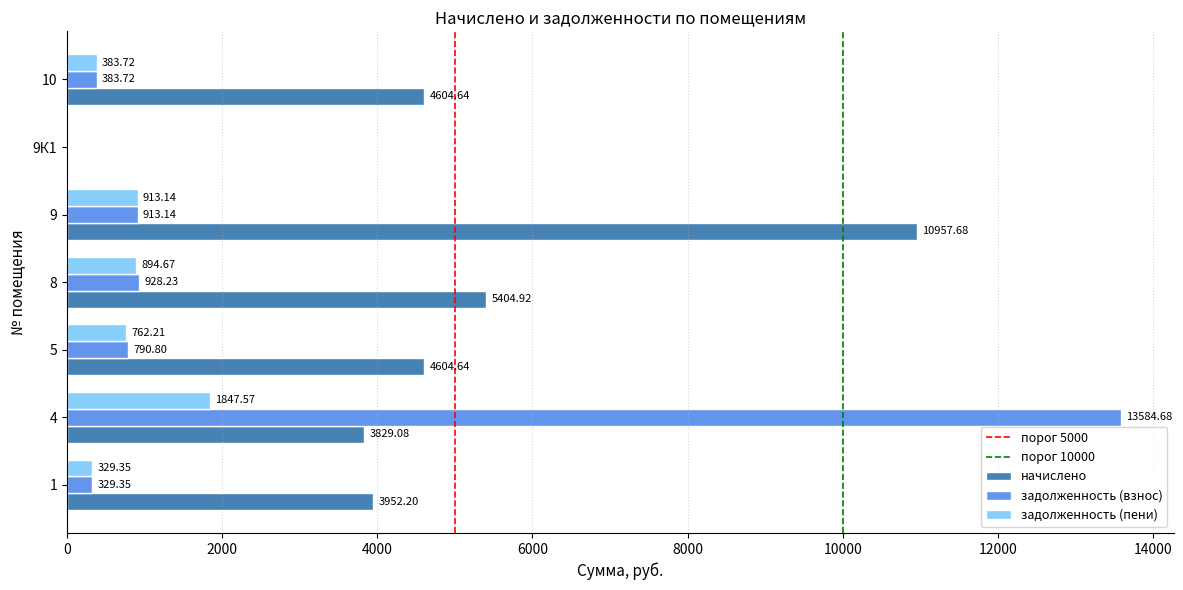

What is the difference between the задолженность (пени) values at 1 and 9?

583.8